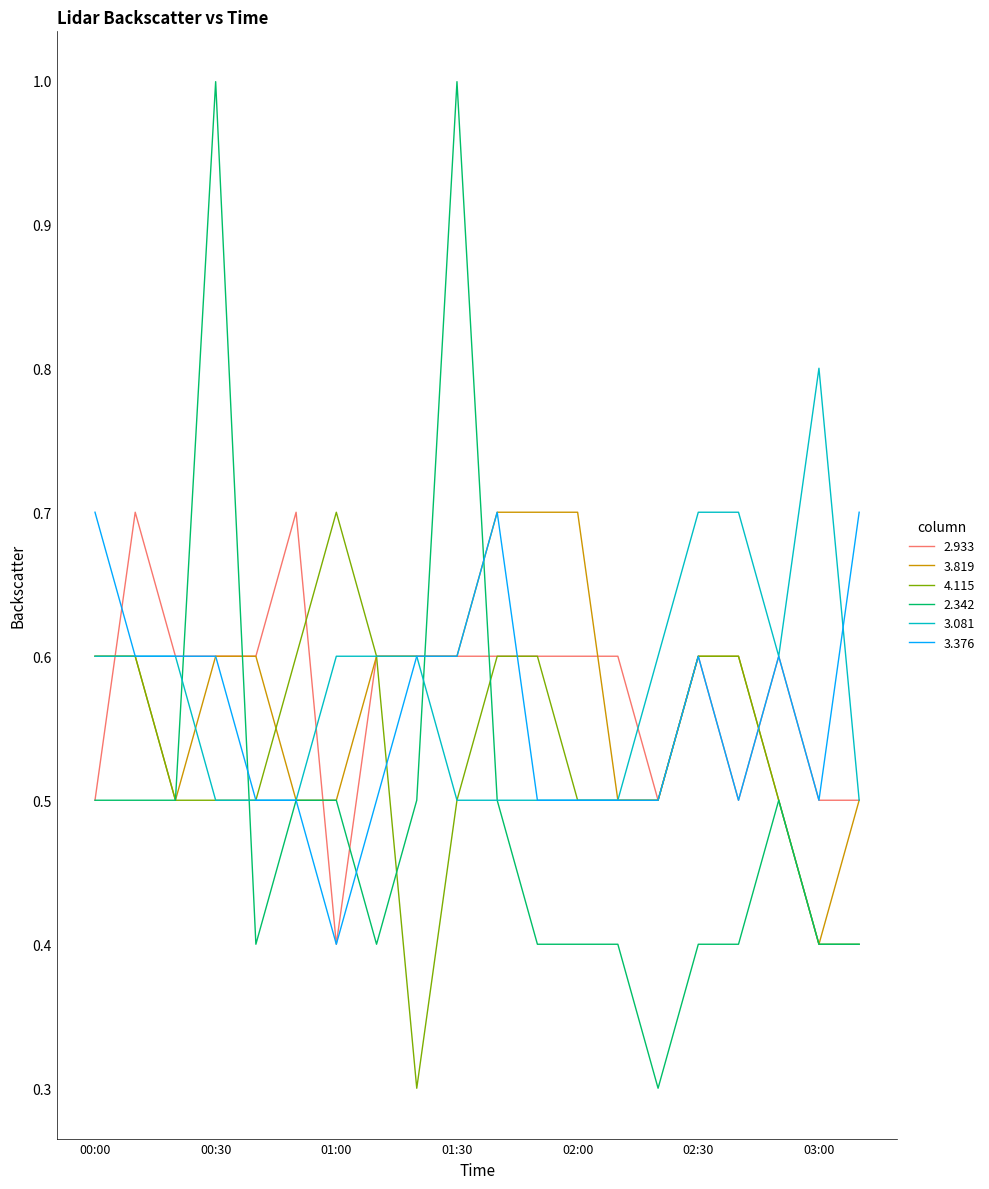

Count the number of data series in this chart.

6